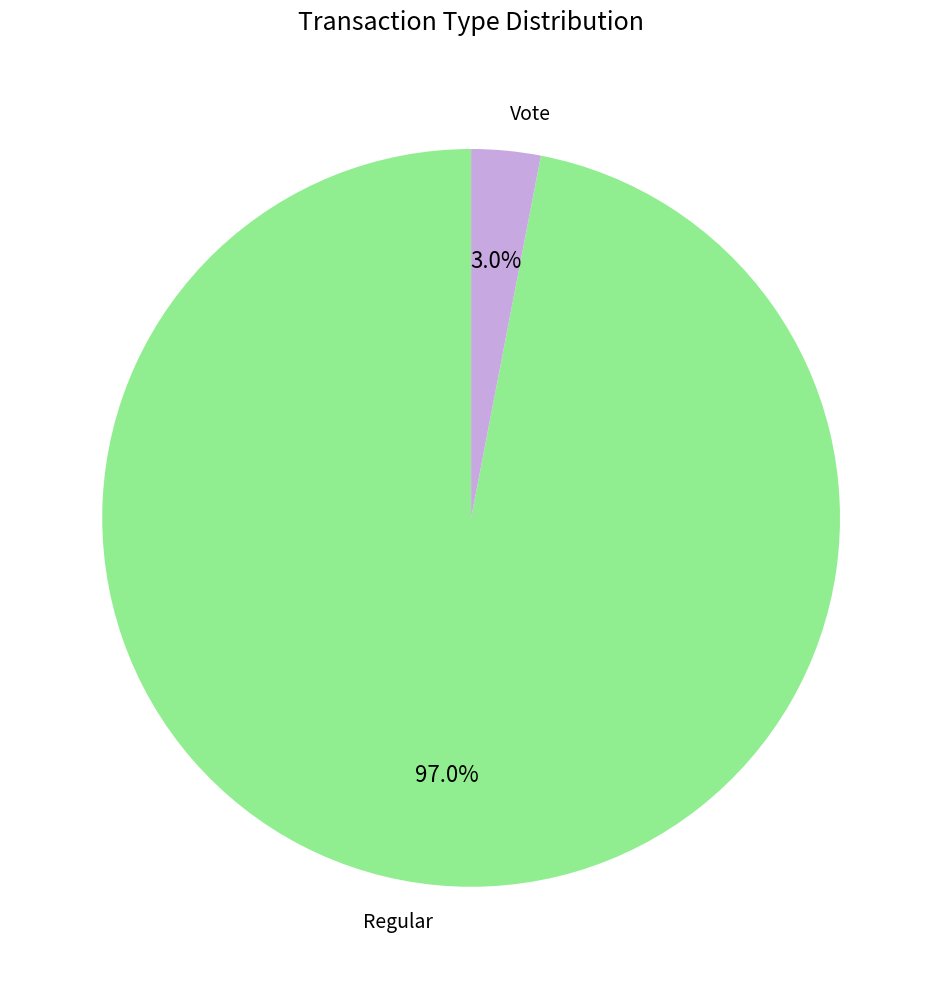

To the nearest percent, what is the difference between the largest and smallest slice percentages?

94%